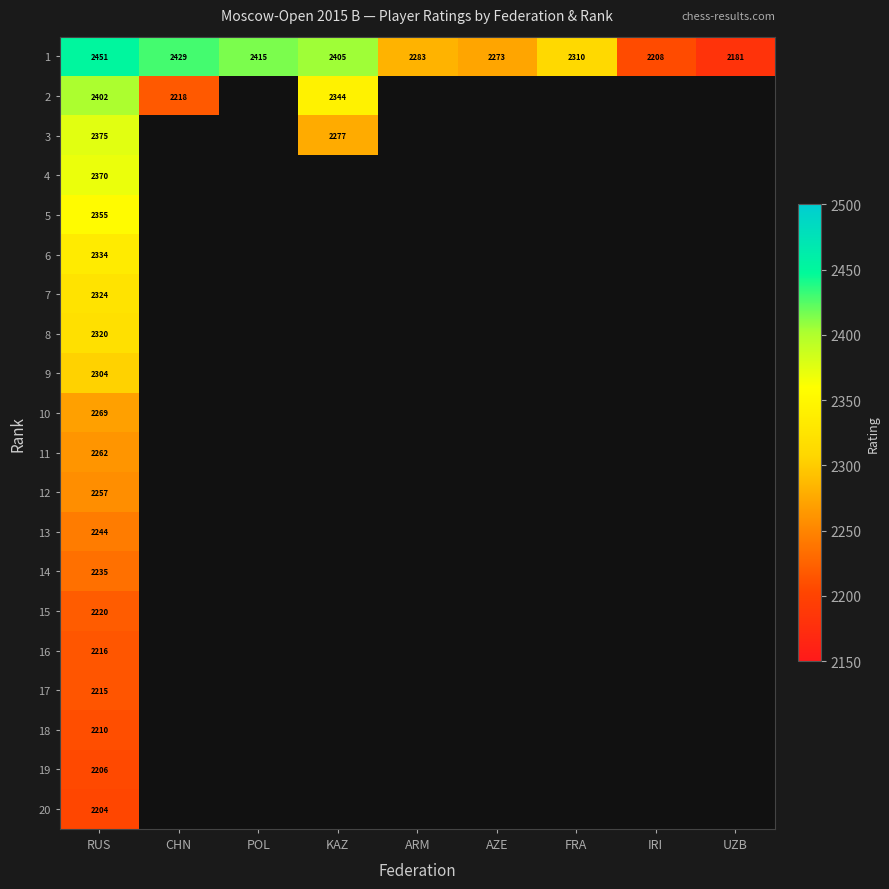

At RUS, list the series in order from smallest to largest.

20, 19, 18, 17, 16, 15, 14, 13, 12, 11, 10, 9, 8, 7, 6, 5, 4, 3, 2, 1